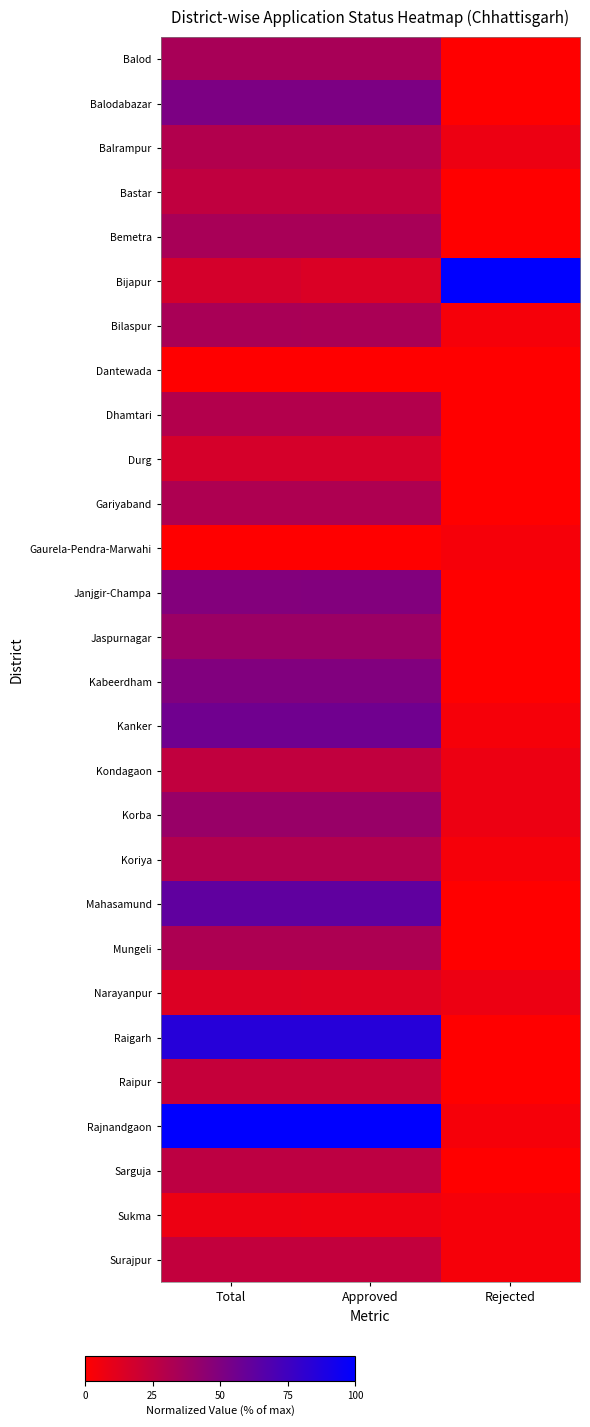

Which series has the largest total across all categories?

Rajnandgaon